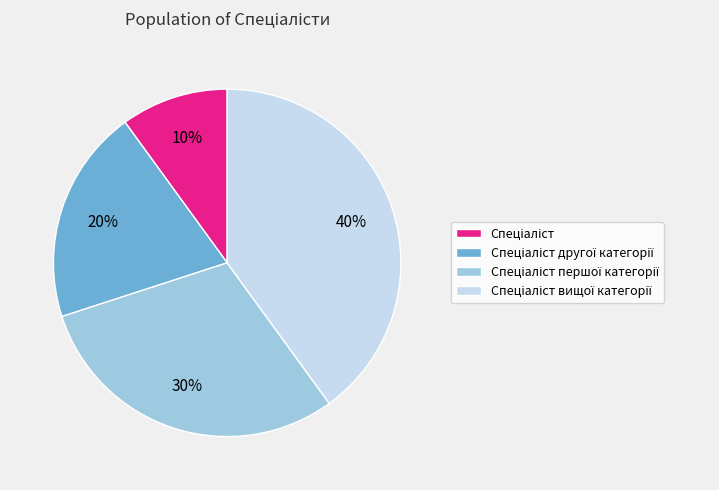

To the nearest percent, what is the difference between the largest and smallest slice percentages?

30%